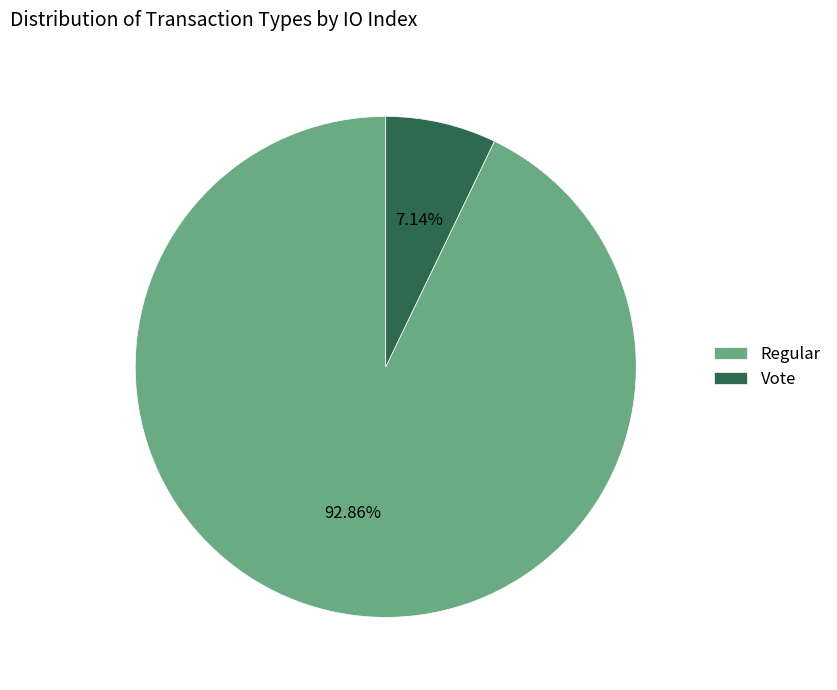

Between Regular and Vote, which is larger?

Regular